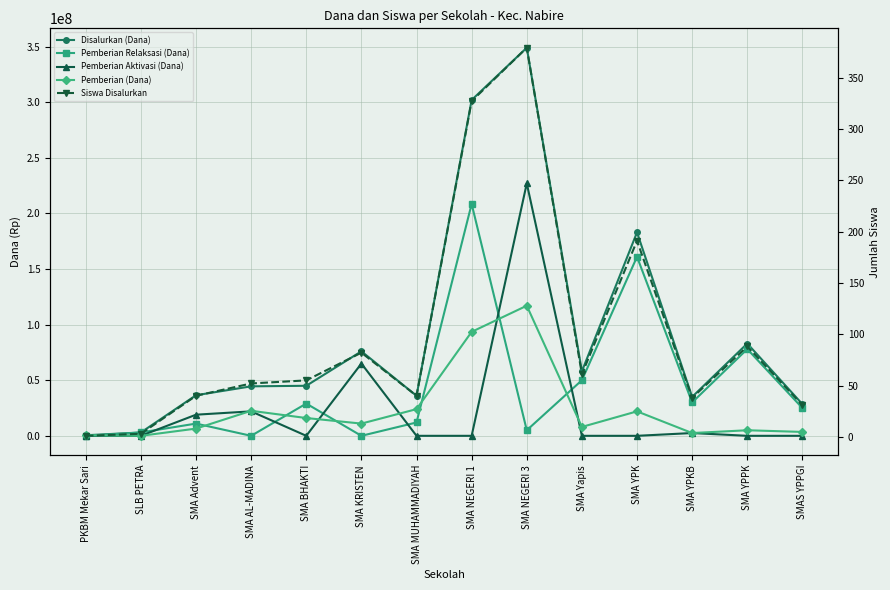

What is the label of the 2nd point from the left?

SLB PETRA